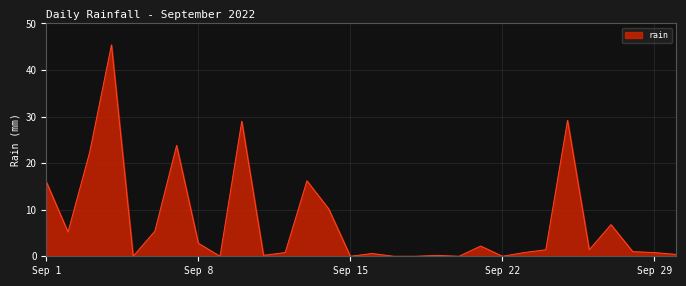

What is the maximum value shown in the chart?

45.4